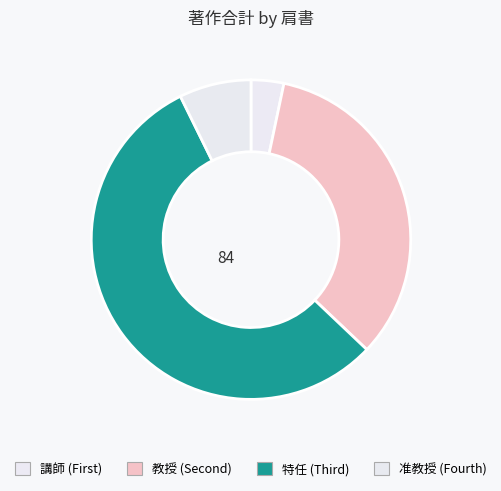

Count the number of slices in the pie.

4